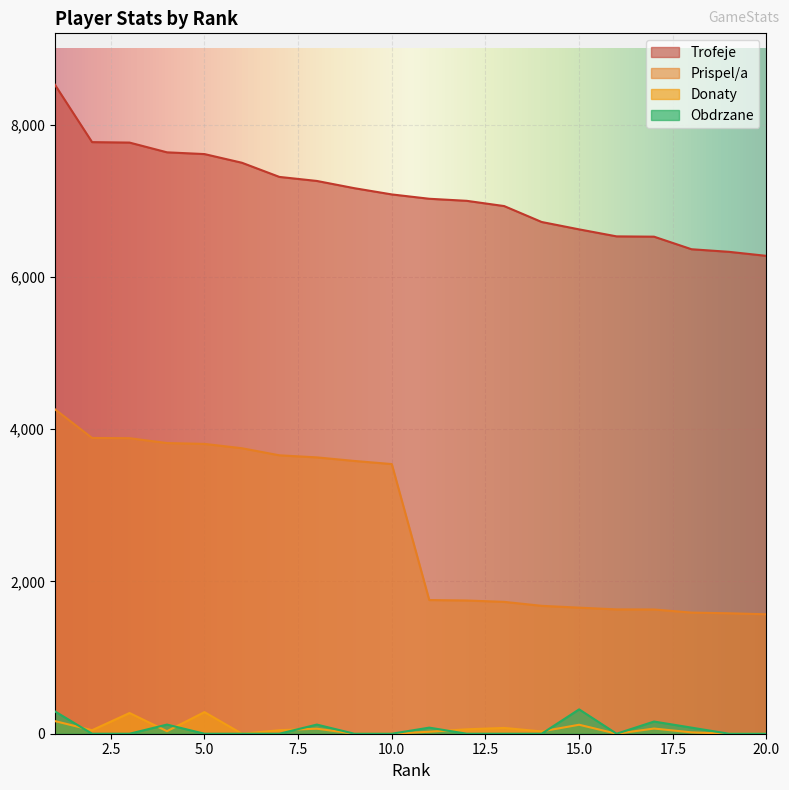

Where do Donaty and Obdrzane first cross each other?

1 and 2